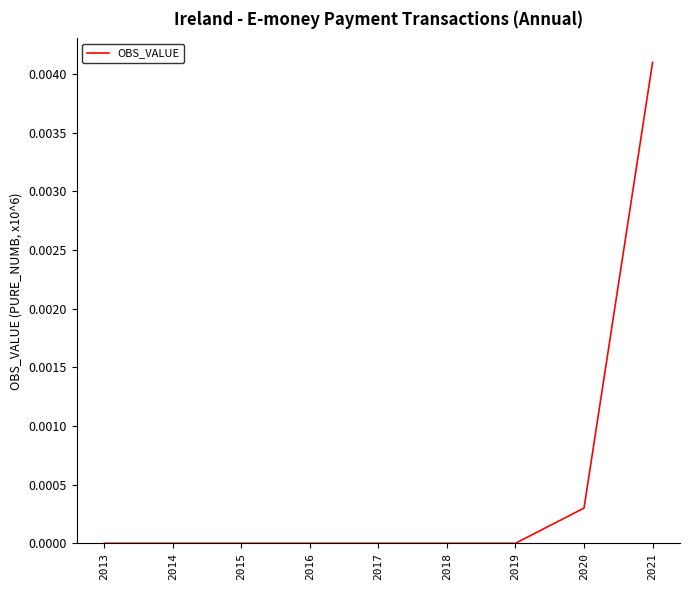

Between 2020 and 2016, which is larger?

2020